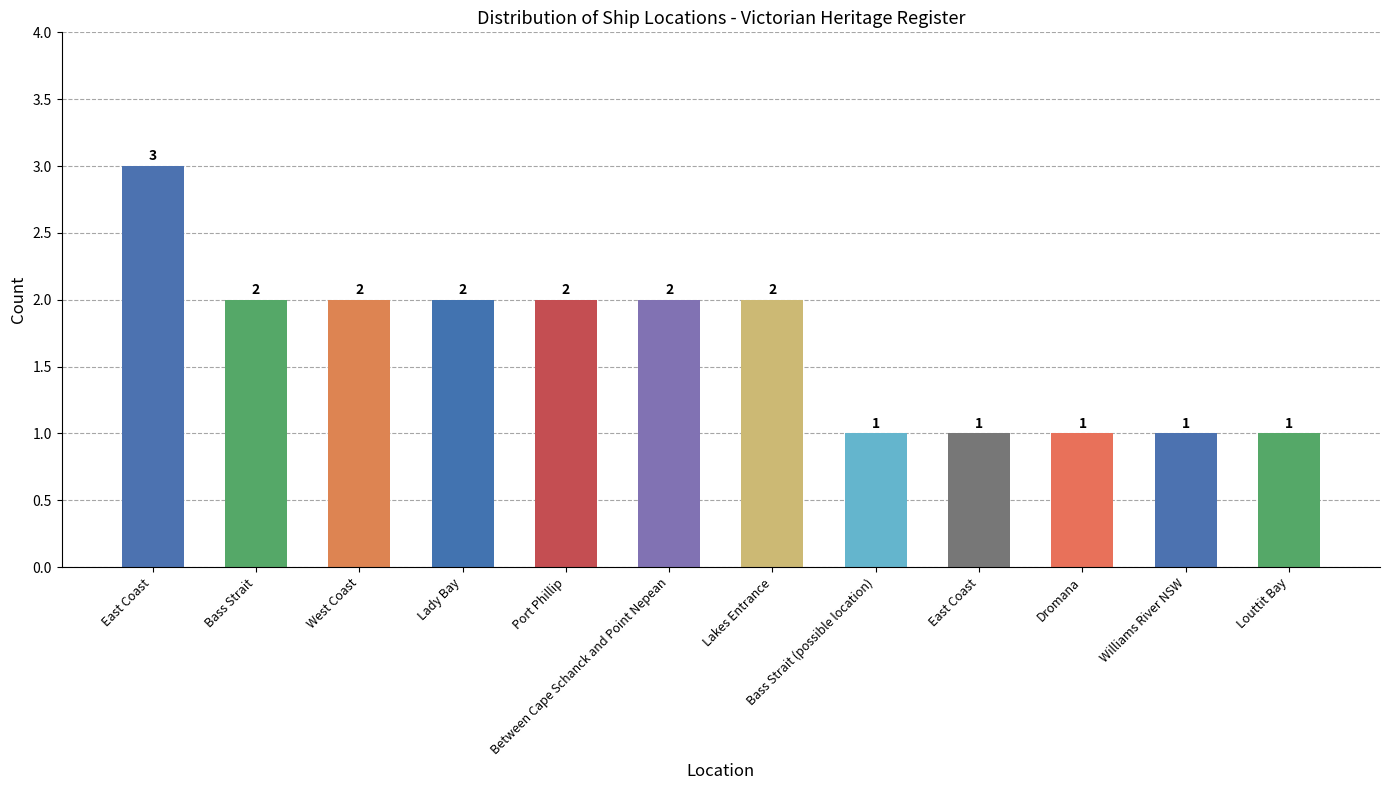

Rank the categories by value from highest to lowest.

East Coast, Bass Strait, West Coast, Lady Bay, Port Phillip, Between Cape Schanck and Point Nepean, Lakes Entrance, Bass Strait (possible location), East Coast, Dromana, Williams River NSW, Louttit Bay